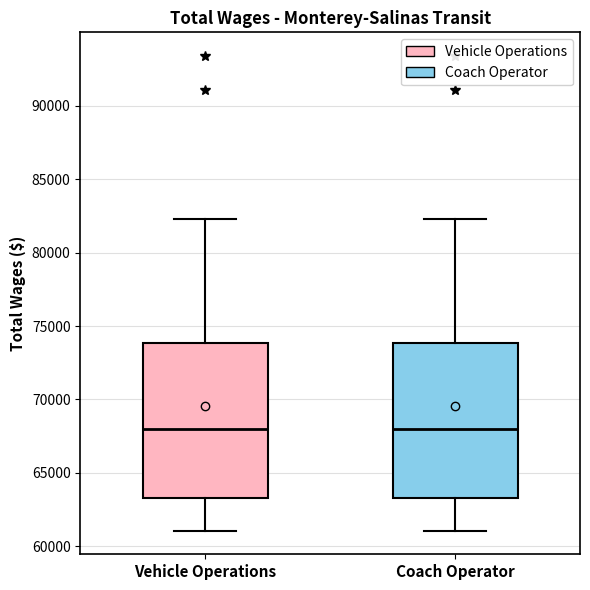

Reading left to right, read every box against the y-axis: the position of its median line, the range the box covers, and the ends of its whiskers. The values are not printed on the chart, so give them approximately, as read against the axis.

Vehicle Operations: median 68000, box 63500 to 74000, whiskers 61000 to 82500
Coach Operator: median 68000, box 63500 to 74000, whiskers 61000 to 82500